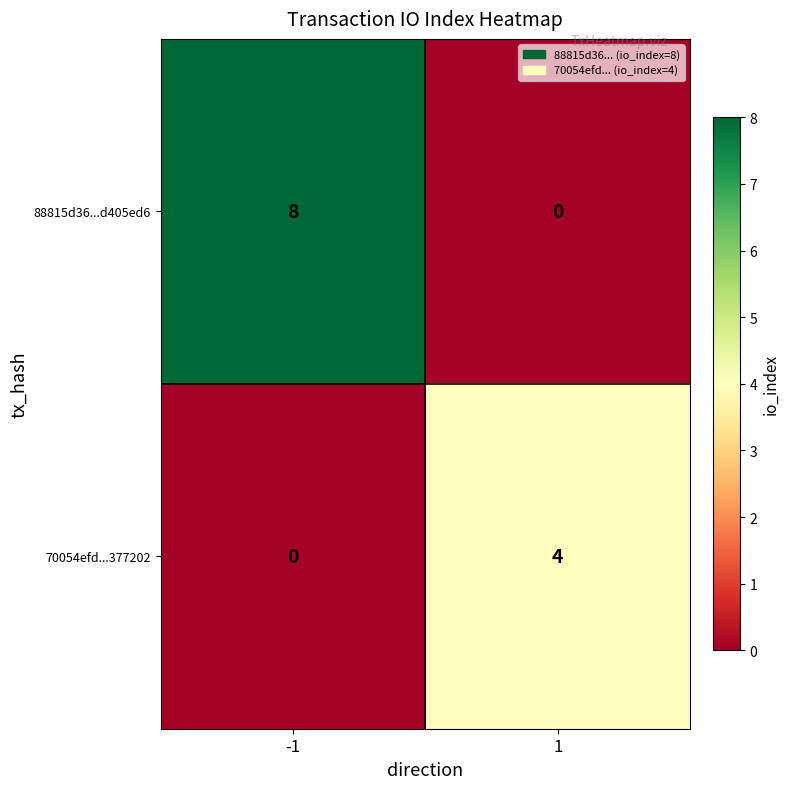

What is the difference between the maximum and minimum values in the 70054efd...377202 series?

4